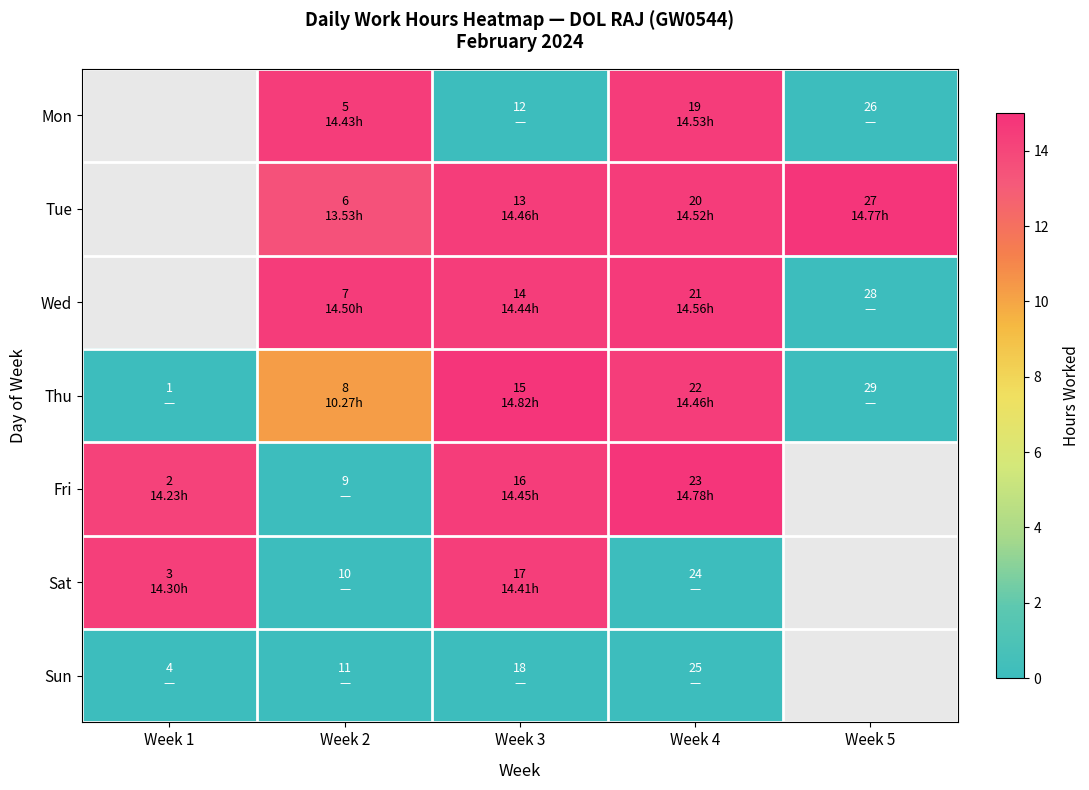

Between Week 2 and Week 4, which series saw the biggest shift?

Fri